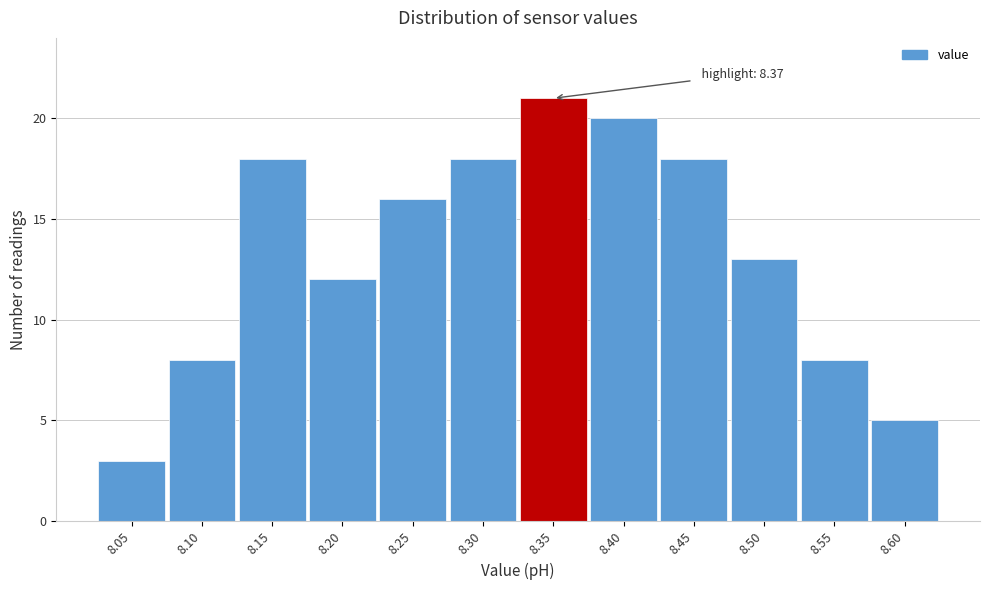

Reading left to right, list all the values displayed in this chart.

3	8	18	12	16	18	21	20	18	13	8	5